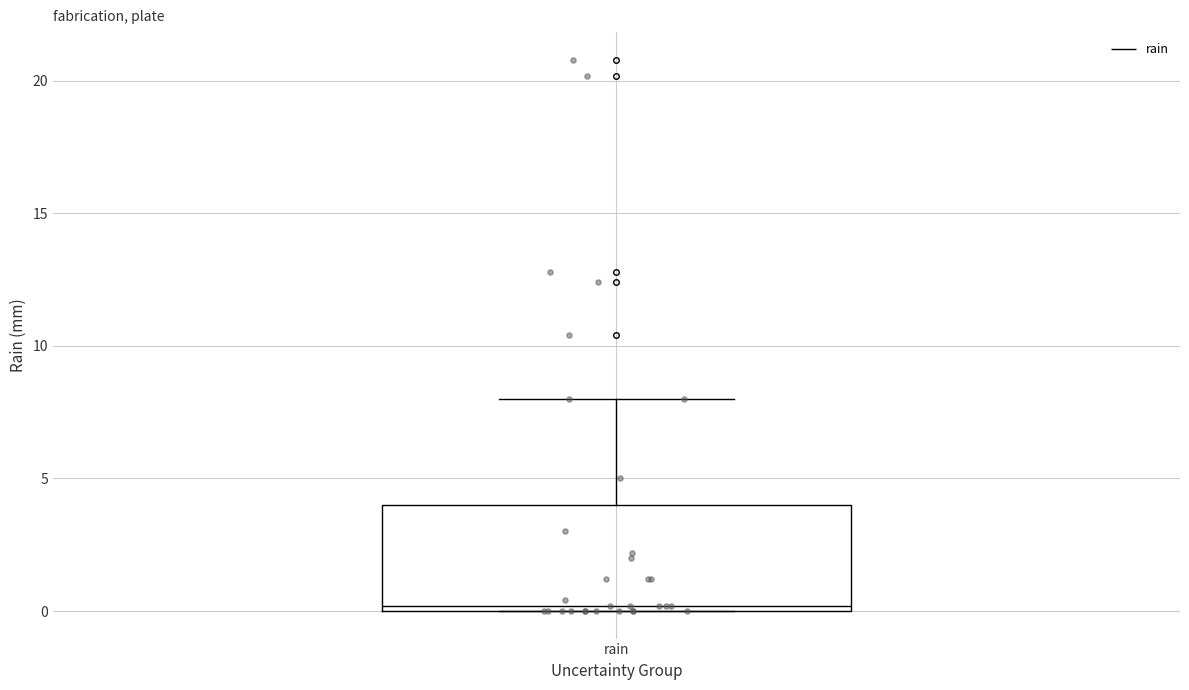

Transcribe this box plot: give where the median line is, the range the box spans, and where the two whiskers end, as read against the y-axis. The values are not printed on the chart, so give them approximately, as read against the axis.

median 0 (just above the box's lower edge), box 0 to 4, whiskers 0 to 8